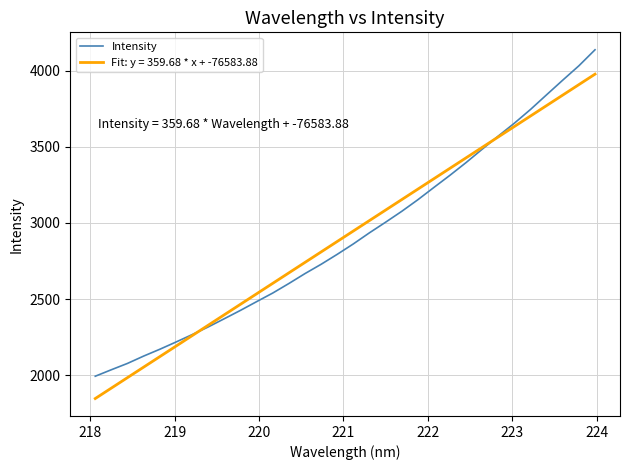

Which series has the widest spread of values?

Intensity